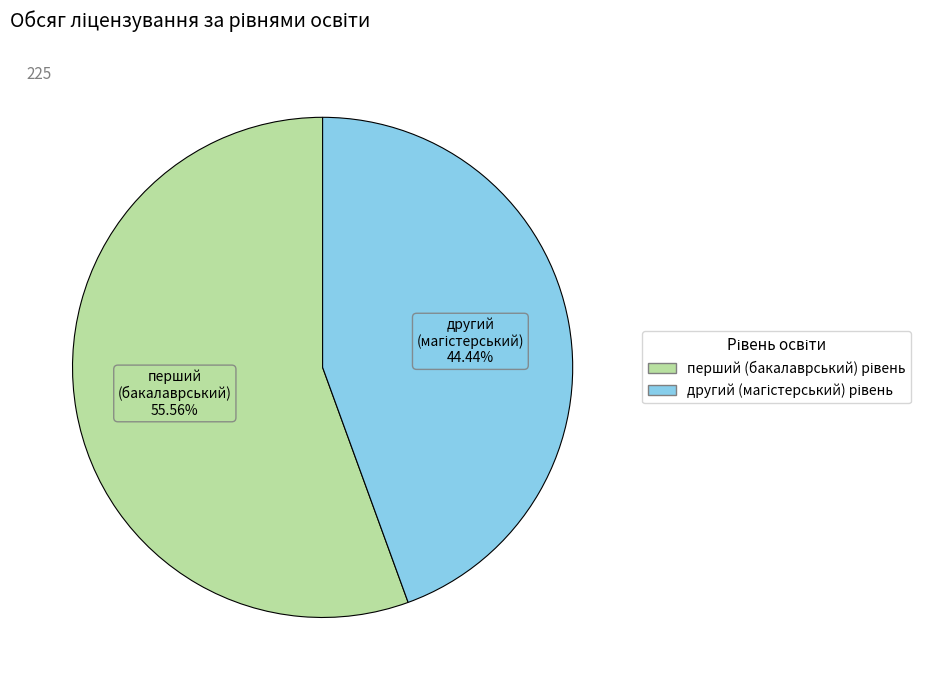

Does any single category account for the majority?

Yes